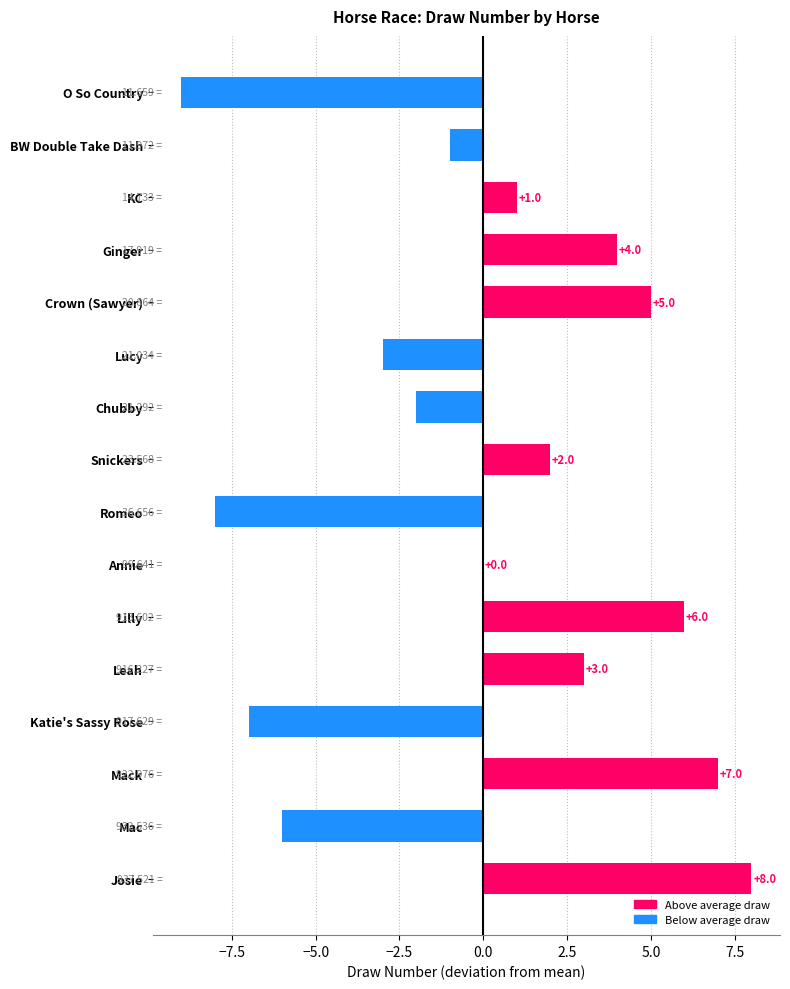

How many data points does each series have?

16